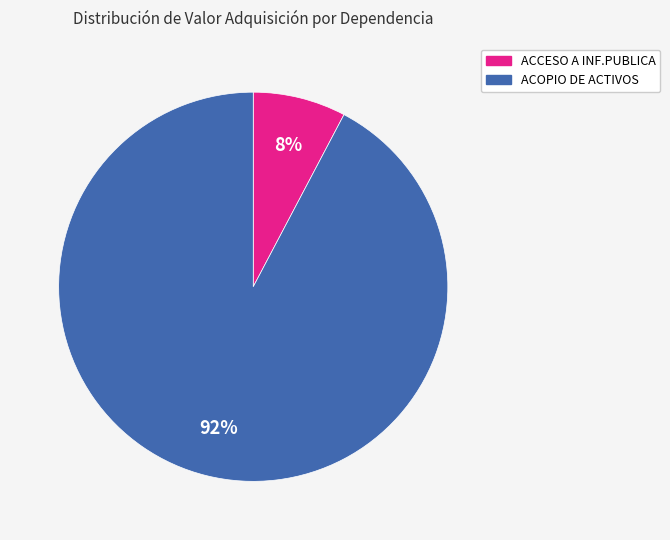

What is the largest slice in the pie chart?

ACOPIO DE ACTIVOS